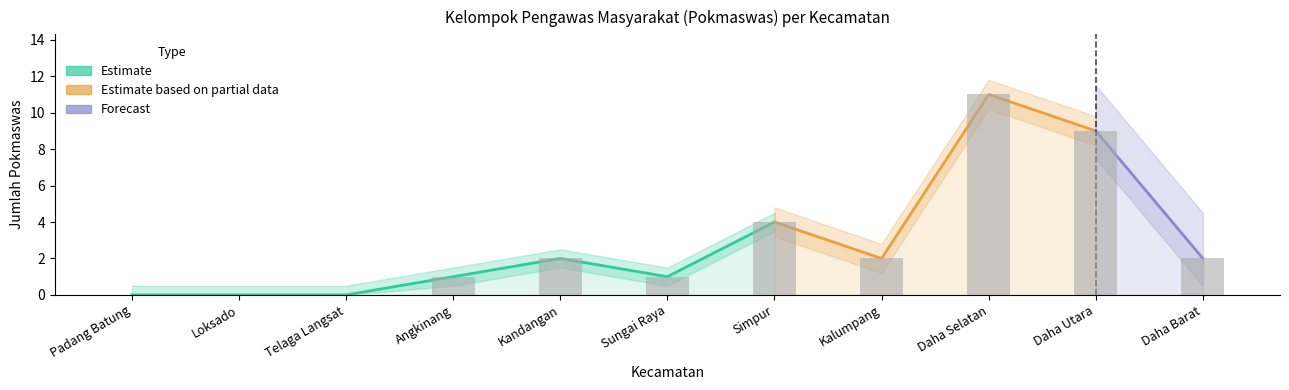

Is it true that the value at Kalumpang is 2?

True